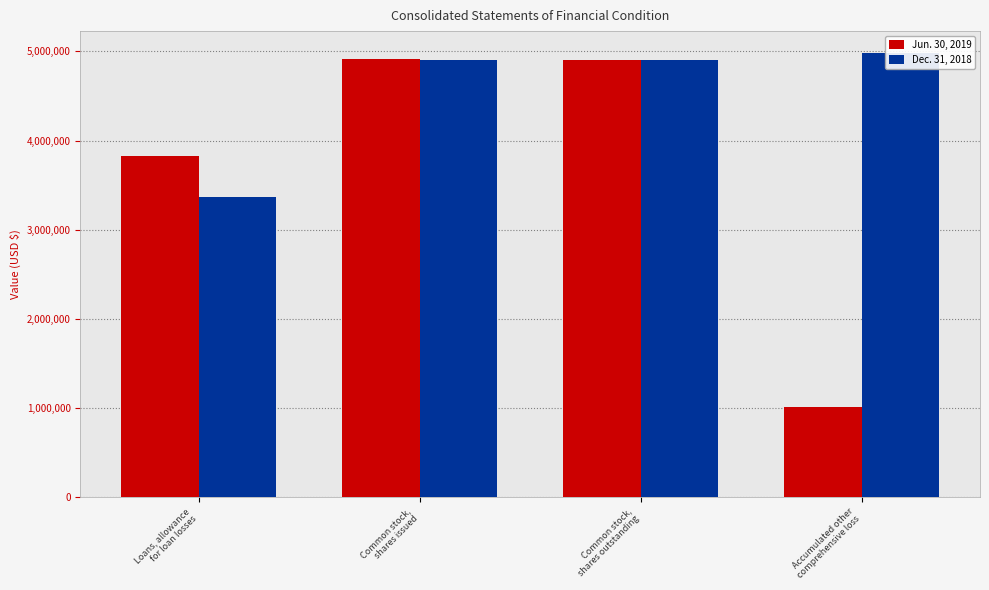

Count the number of data series in this chart.

2